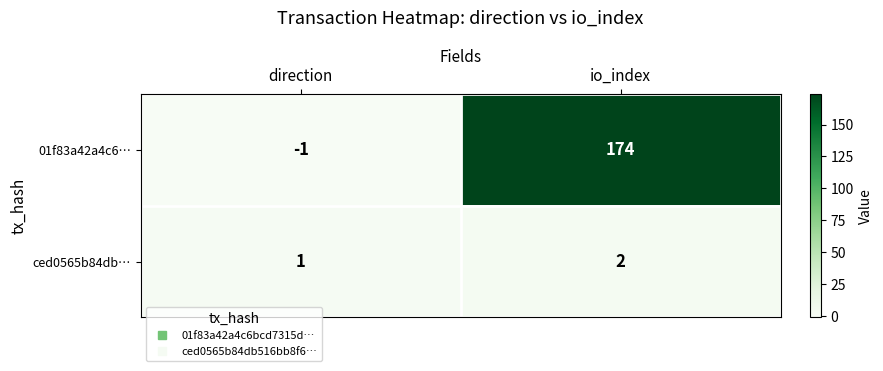

What is the sum of all ced0565b84db… values?

3